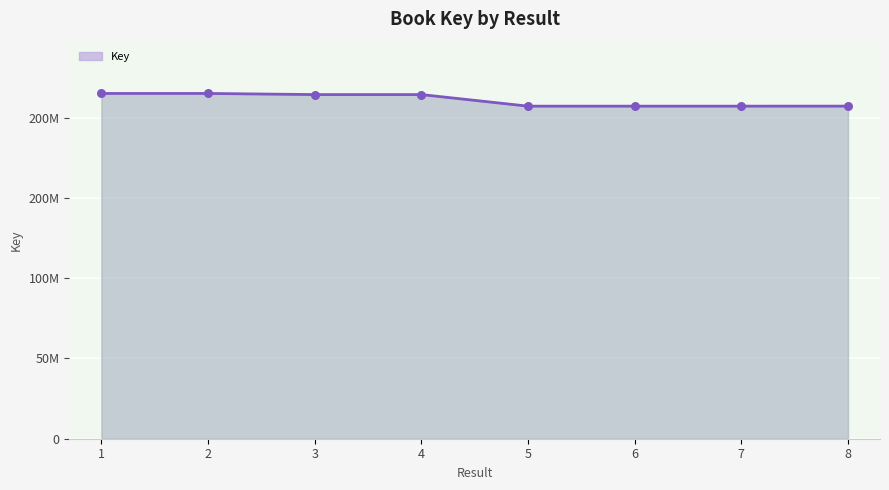

Which has a higher value, 6 or 5?

5